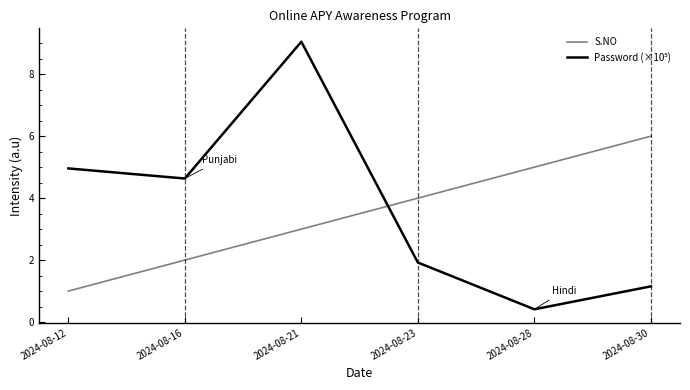

Is it true that S.NO equals 6.0 at 2024-08-30?

True